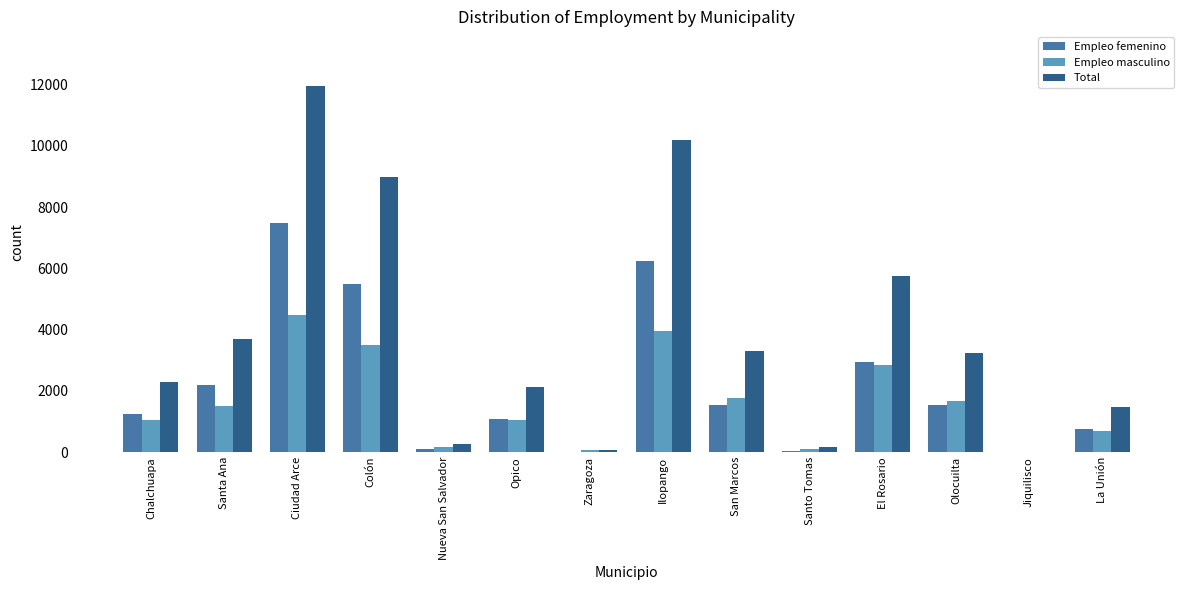

What is the approximate value of Empleo masculino at La Unión, to the nearest 50?

700